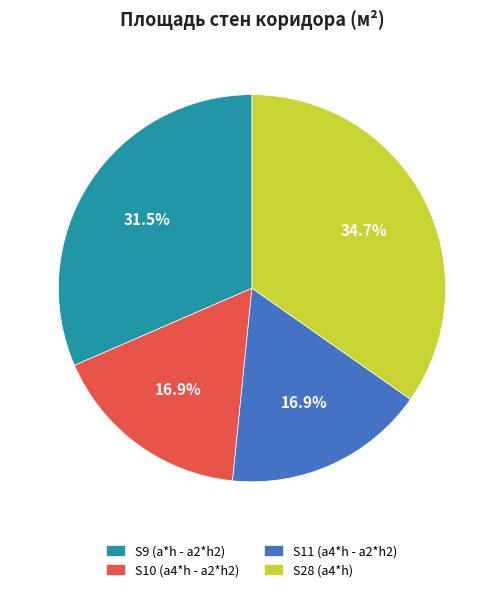

How many slices are in this pie chart?

4